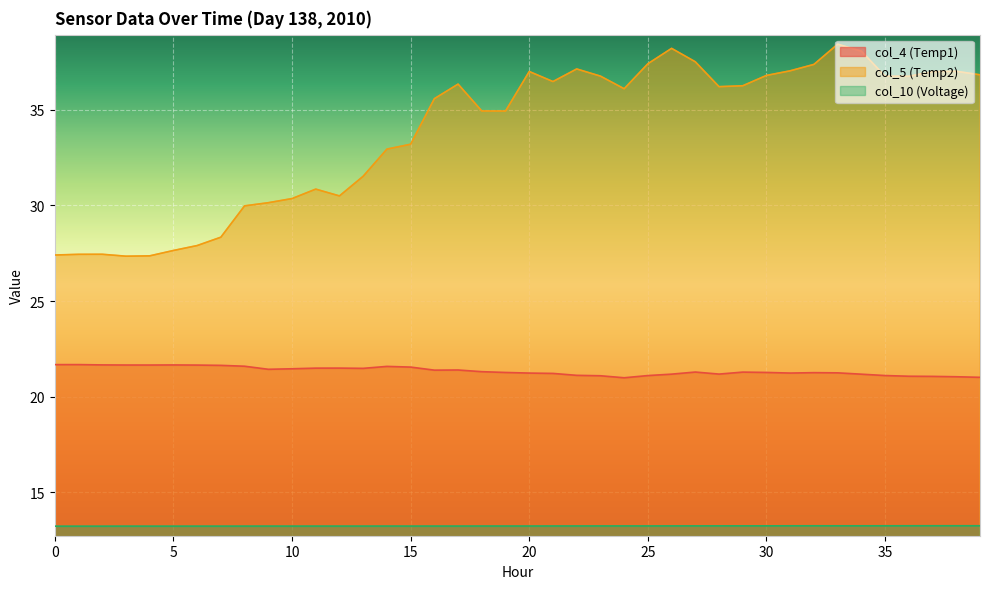

True or false: col_5 (Temp2) has more than 0 points higher than both neighbors.

True